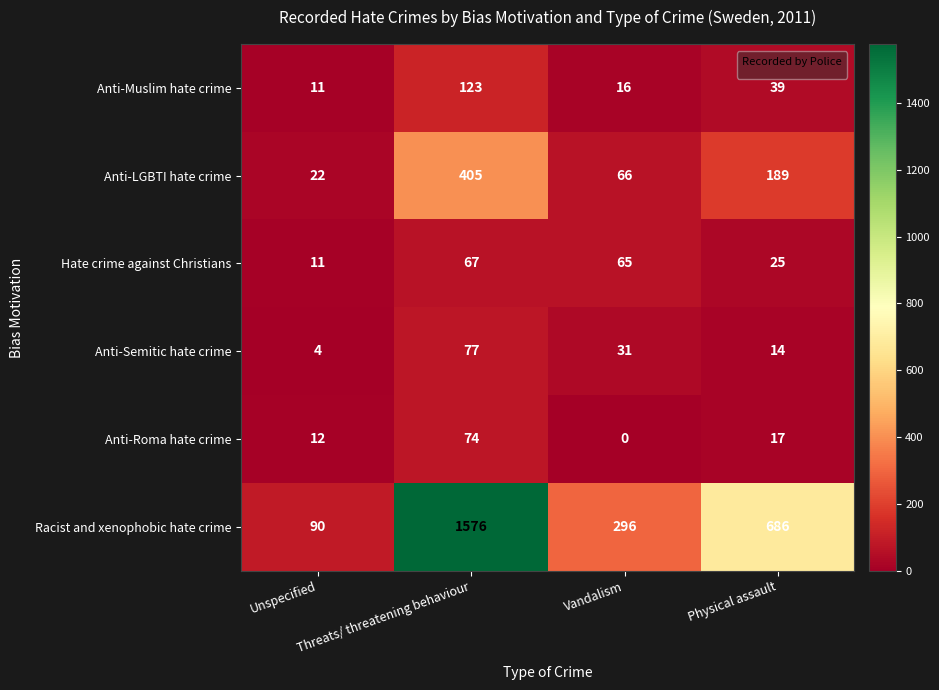

What is the spread (max minus min) of values at Threats/ threatening behaviour?

1509